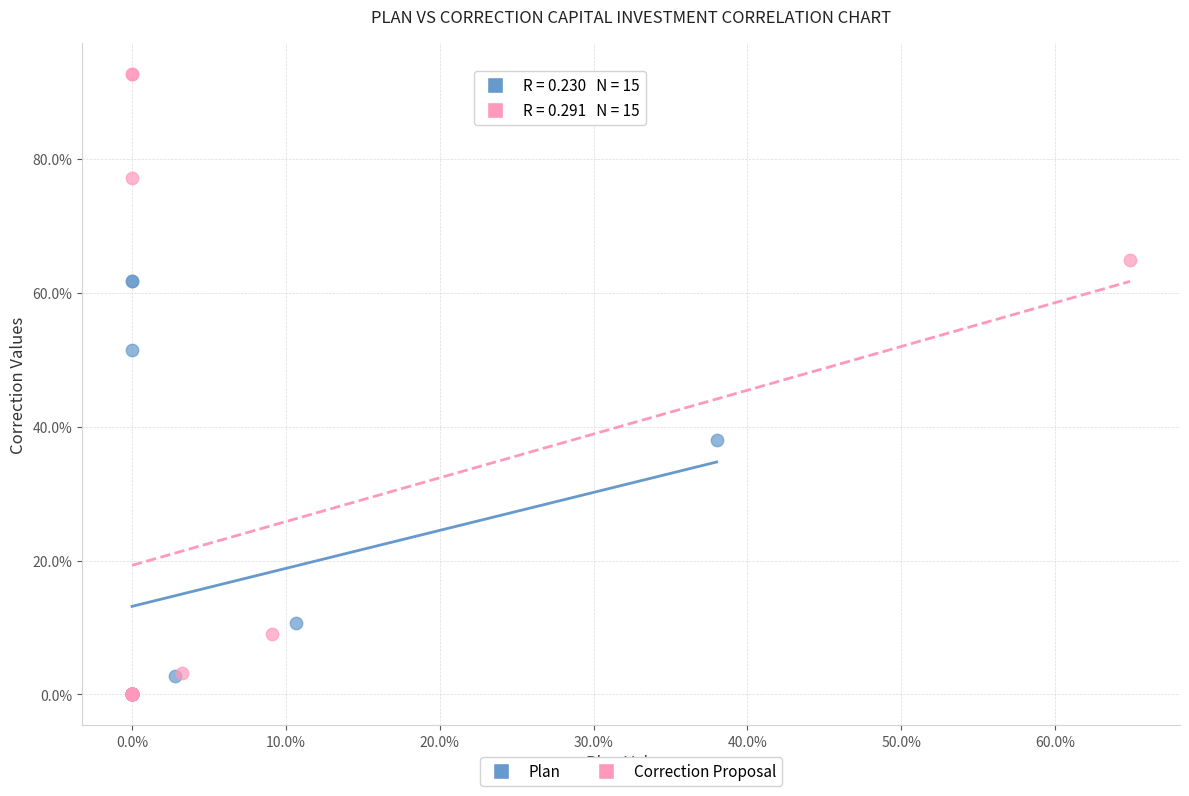

Which series has the largest Y range (max minus min)?

Correction Proposal